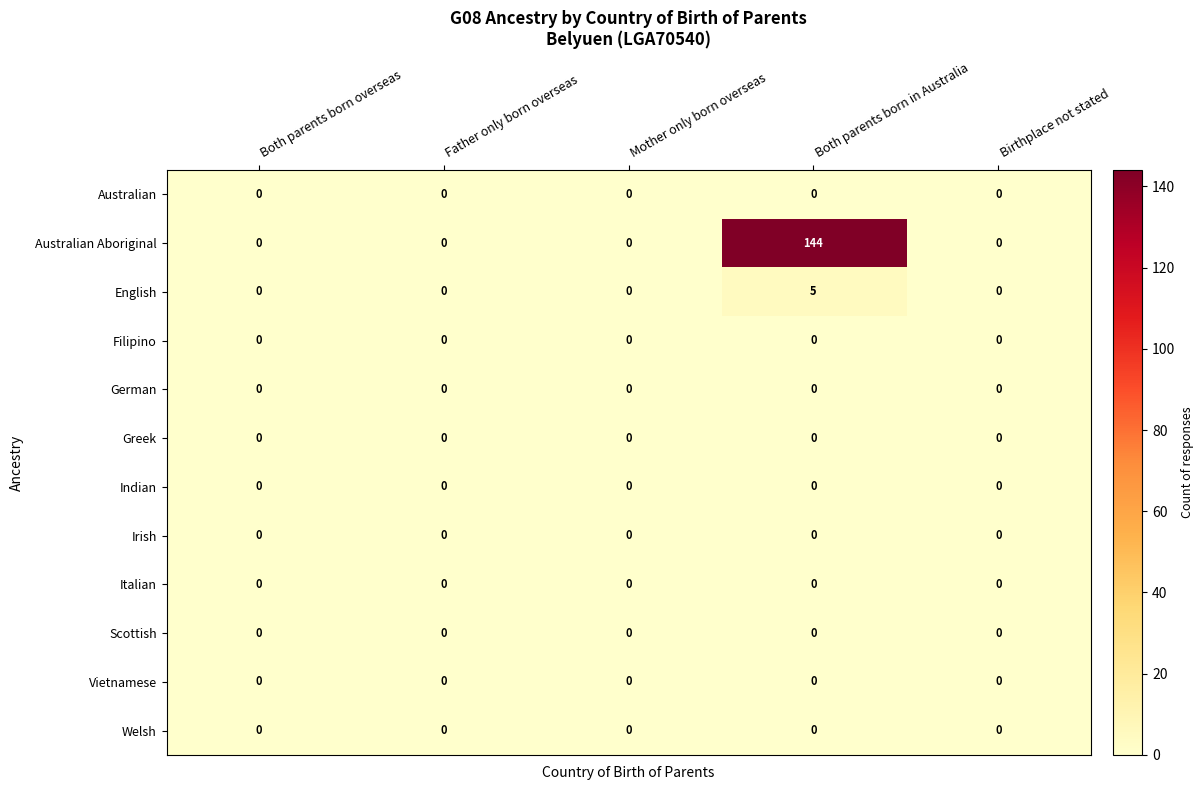

The value of Scottish at Both parents born overseas is 0. True or false?

True